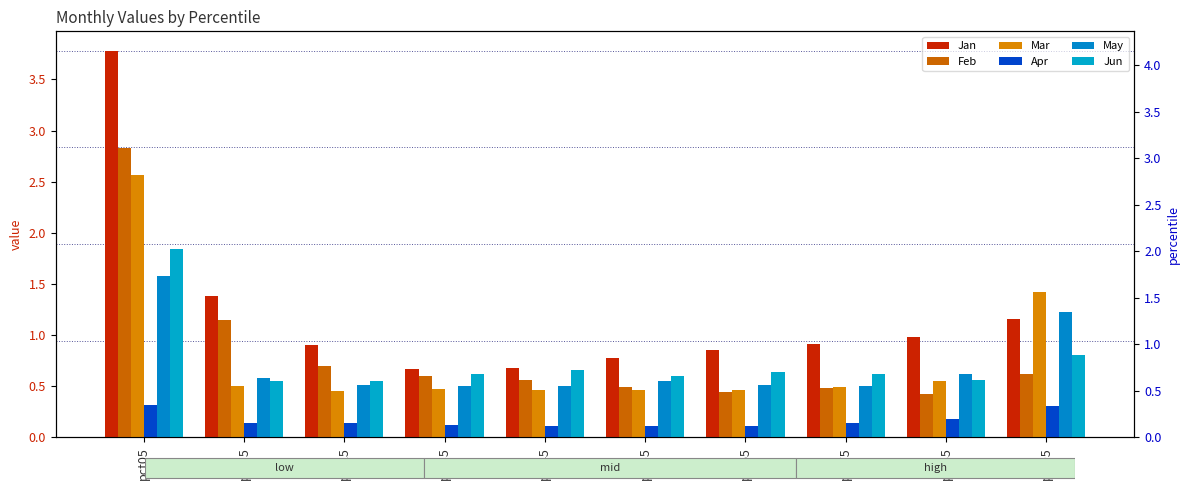

How many series are shown in this chart?

6